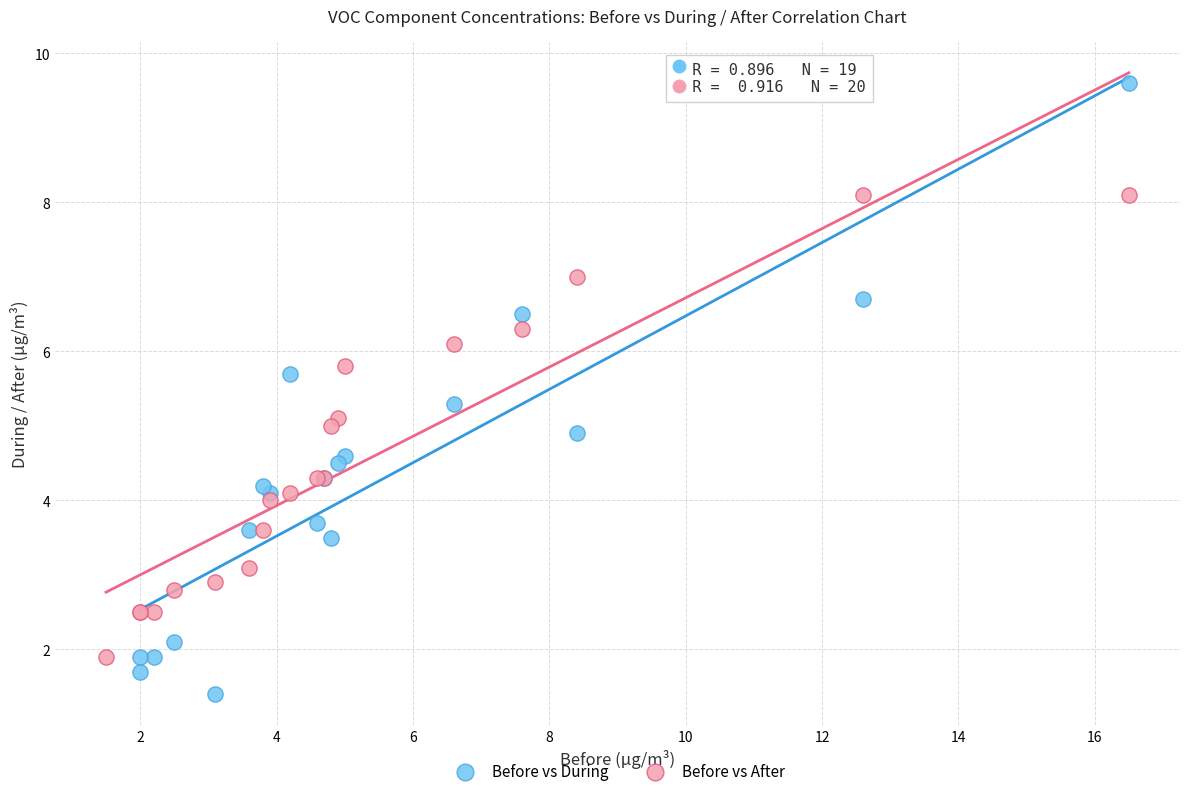

Which series contains the lowest Y value?

Before vs During